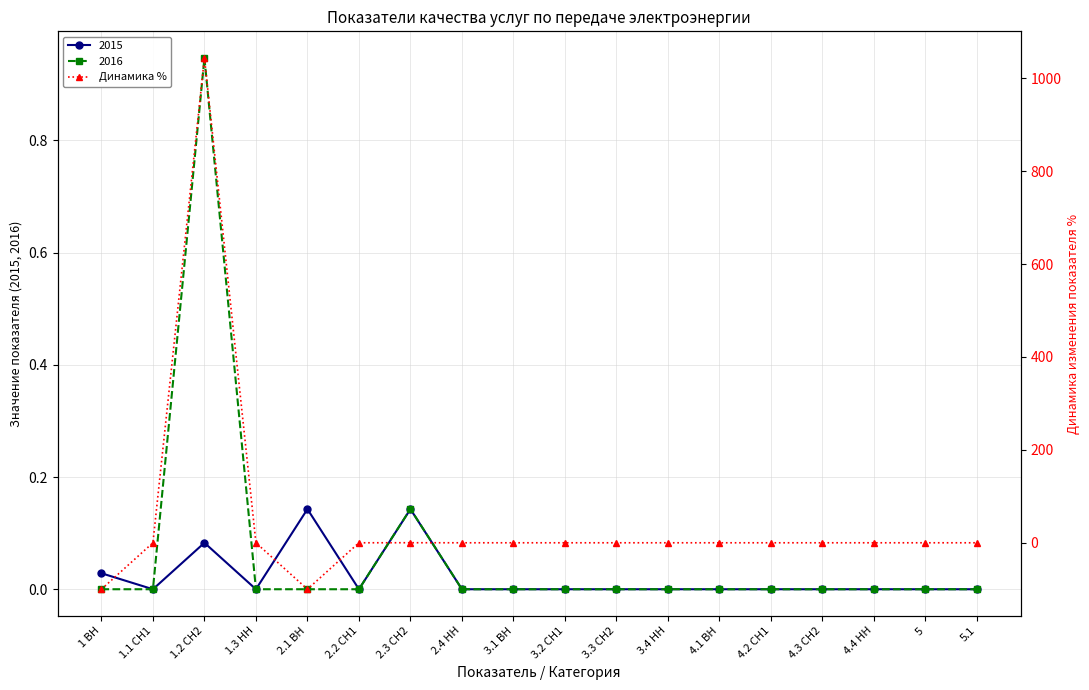

What position from the left is 3.2 СН1?

10